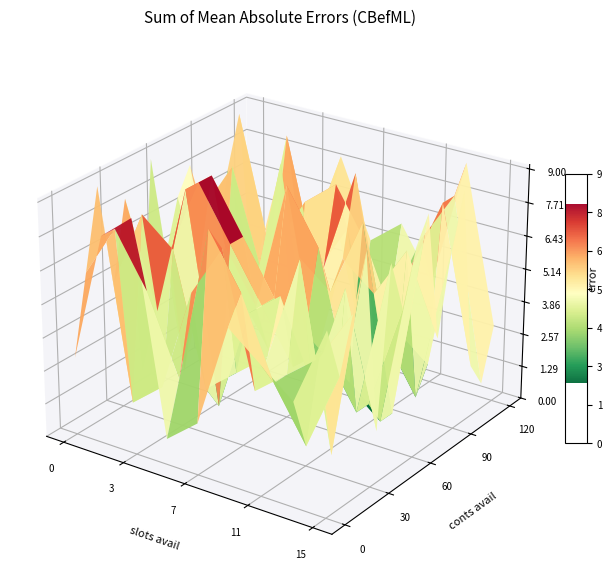

Reading left to right, what are all the values shown in this chart?

1: 3	6	9	5	8	1	9	5	7	8	6	4	7	9	2
2: 8	8	1	8	4	6	1	3	3	2	8	1	3	4	7
3: 9	6	2	7	9	9	9	6	4	3	4	5	9	5	2
4: 1	3	6	2	1	7	7	4	2	9	2	7	4	7	8
5: 2	9	8	3	5	5	5	9	6	1	5	8	6	2	5
6: 6	7	3	4	6	3	4	7	5	6	9	6	1	3	6
7: 5	4	4	8	3	4	3	2	8	5	3	3	5	6	4
8: 4	2	5	1	7	2	2	1	1	7	1	2	8	8	9
9: 7	5	7	9	2	8	6	8	9	4	7	9	2	1	3